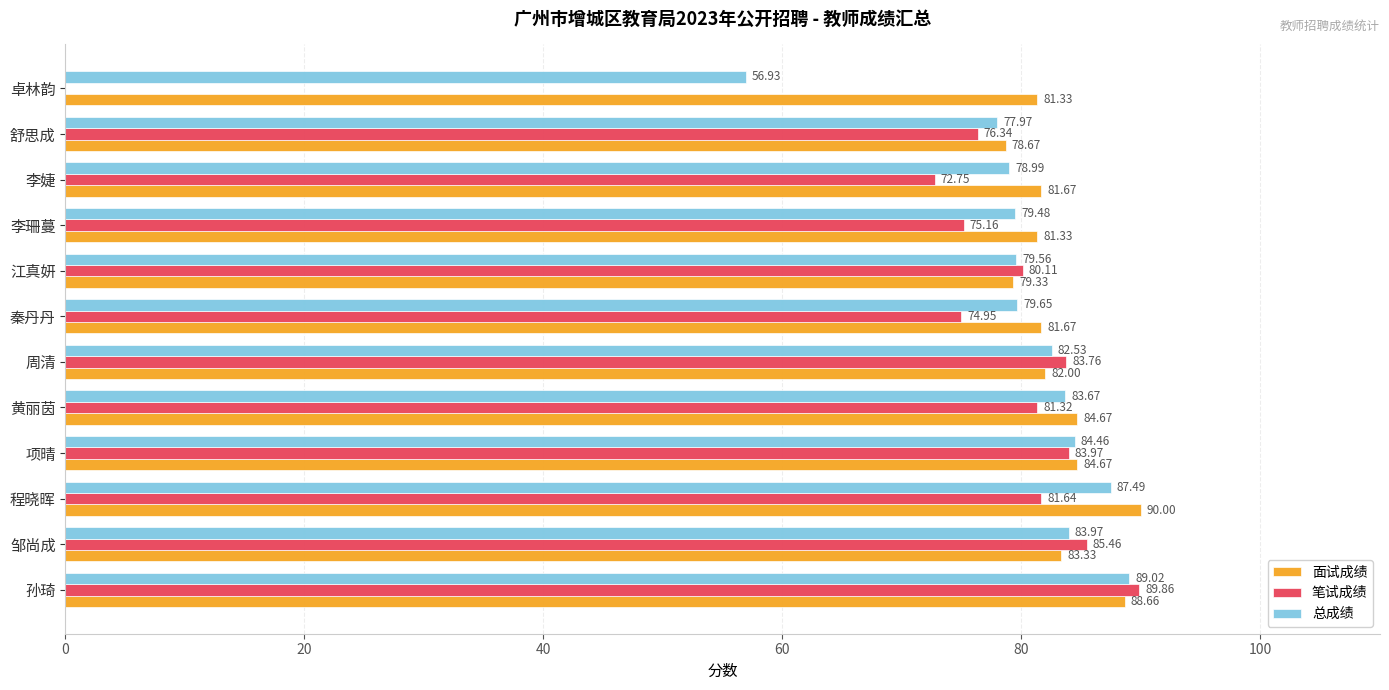

Which series has the largest total across all categories?

面试成绩